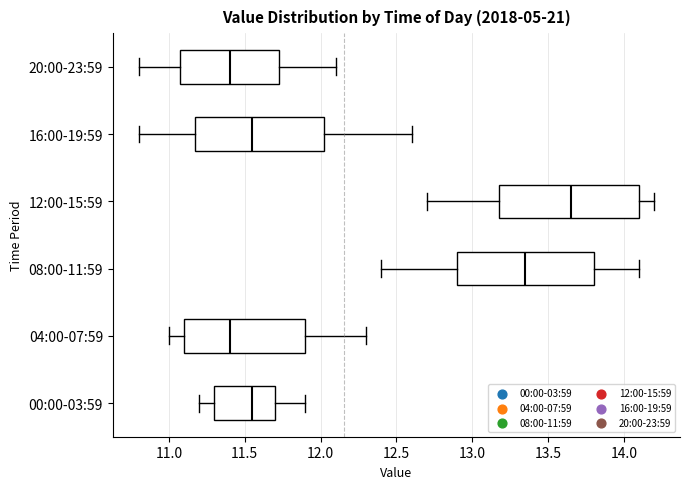

Reading bottom to top, transcribe this box plot: for each box, give where its median line is, the range the box spans, and where its two whiskers end, as read against the x-axis. The values are not printed on the chart, so give them approximately, as read against the axis.

00:00-03:59: median 11.55, box 11.30 to 11.70, whiskers 11.20 to 11.90
04:00-07:59: median 11.40, box 11.10 to 11.90, whiskers 11.00 to 12.30
08:00-11:59: median 13.35, box 12.90 to 13.80, whiskers 12.40 to 14.10
12:00-15:59: median 13.65, box 13.20 to 14.10, whiskers 12.70 to 14.20
16:00-19:59: median 11.55, box 11.20 to 12.05, whiskers 10.80 to 12.60
20:00-23:59: median 11.40, box 11.10 to 11.75, whiskers 10.80 to 12.10